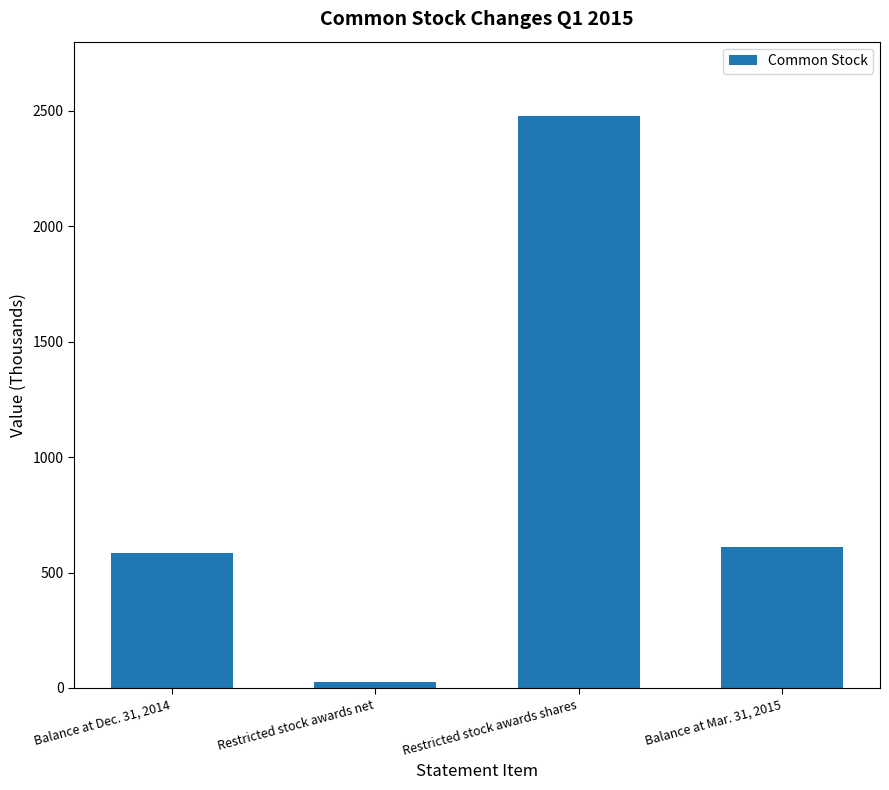

Is it true that the value at Balance at Dec. 31, 2014 is 909?

False